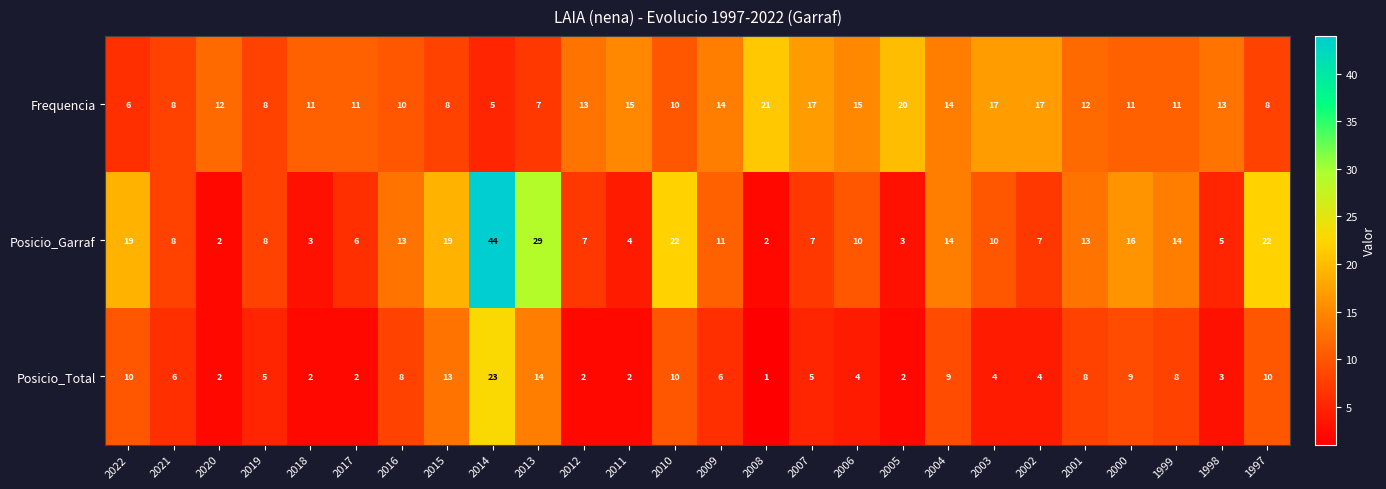

What value does the Frequencia series have at 2021?

8